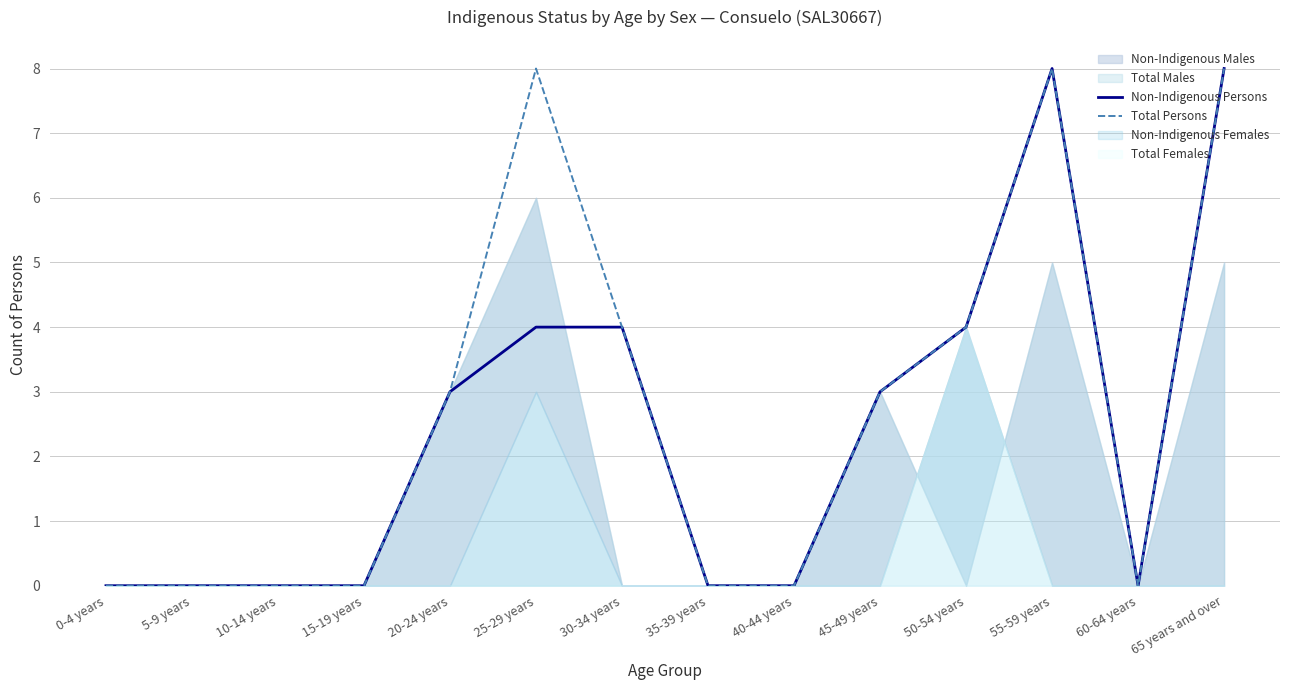

The value of Total Persons at 0-4 years is 0. True or false?

True